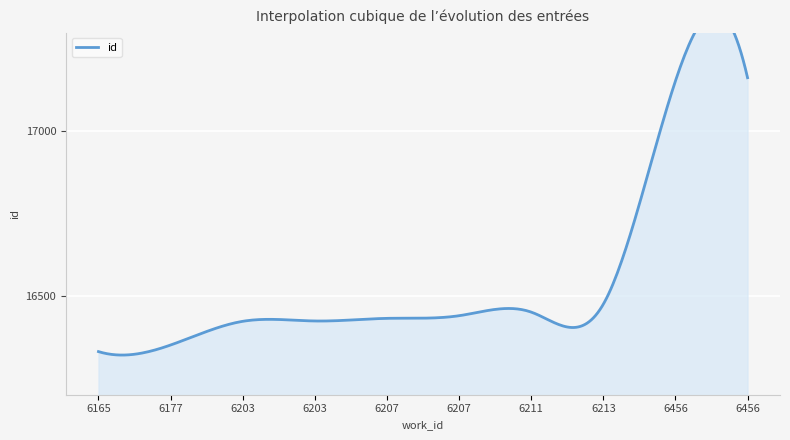

True or false: the data has more than 2 interior local peaks.

False